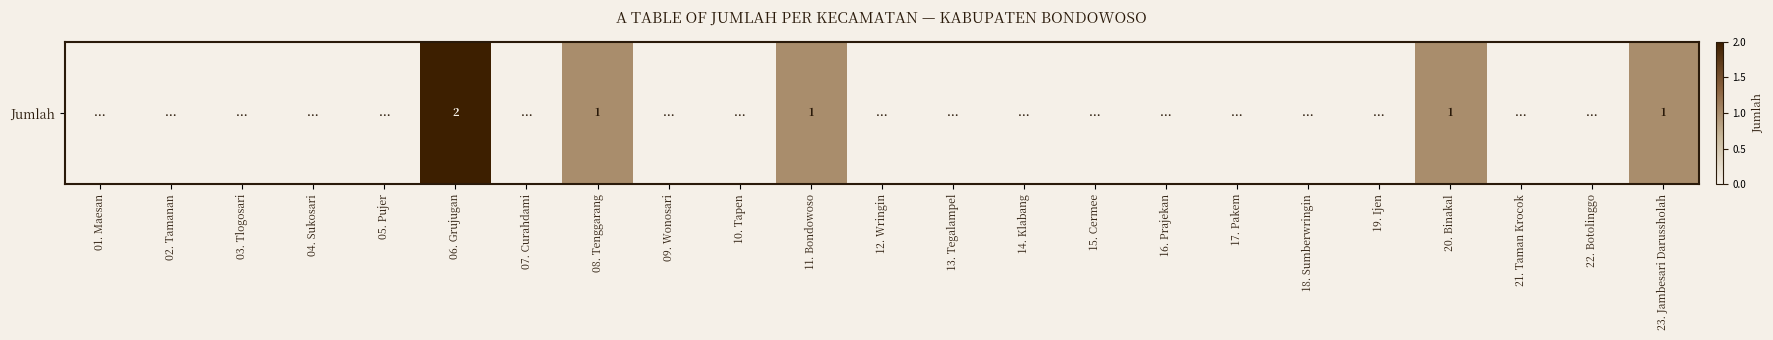

The chart shows a value of 0 at 13. Tegalampel. True or false?

True